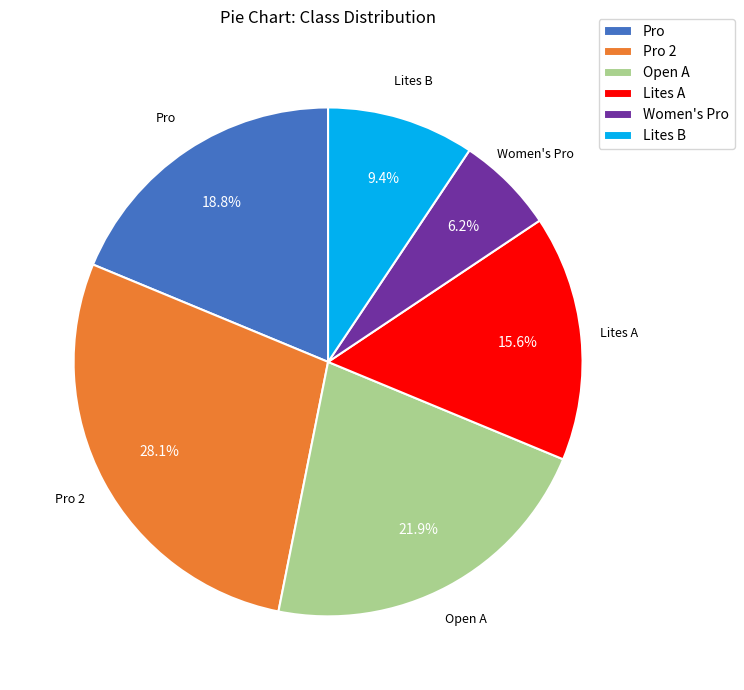

Does Lites B represent more than half of the total?

No